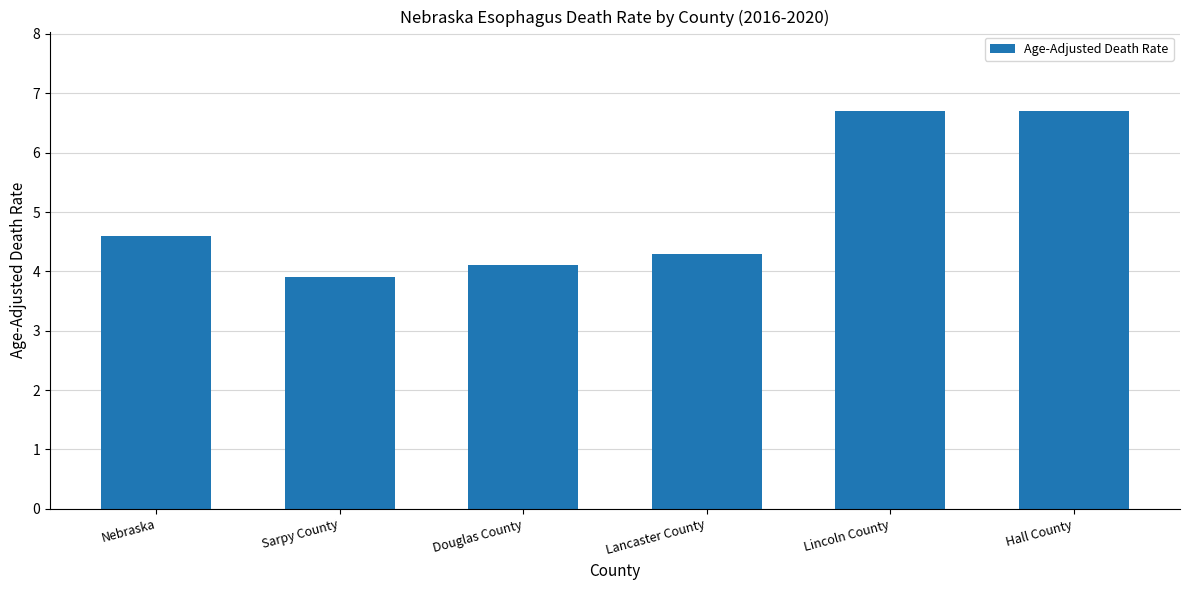

Reading left to right, what are all the values shown in this chart?

4.6	3.9	4.1	4.3	6.7	6.7